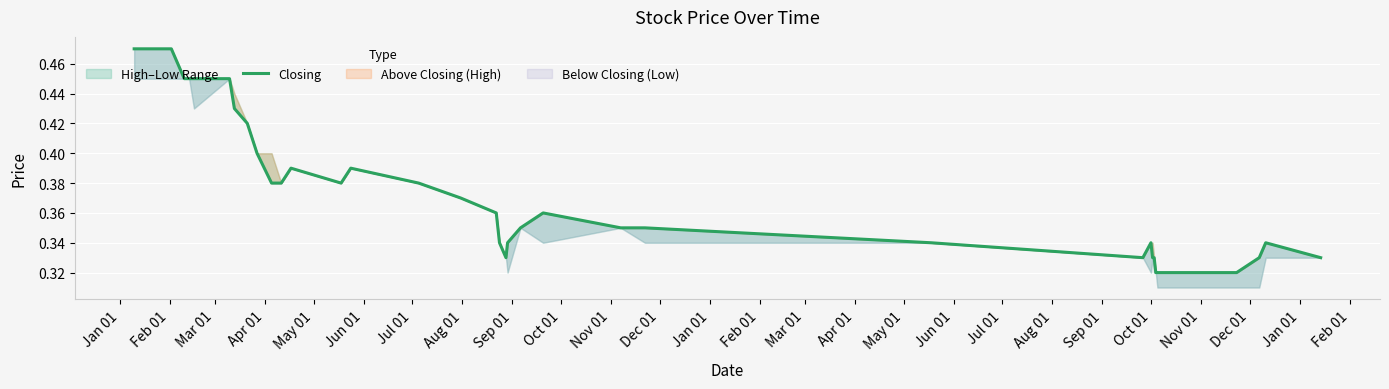

How many interior local valleys (lower than both neighbors) does the data have?

3